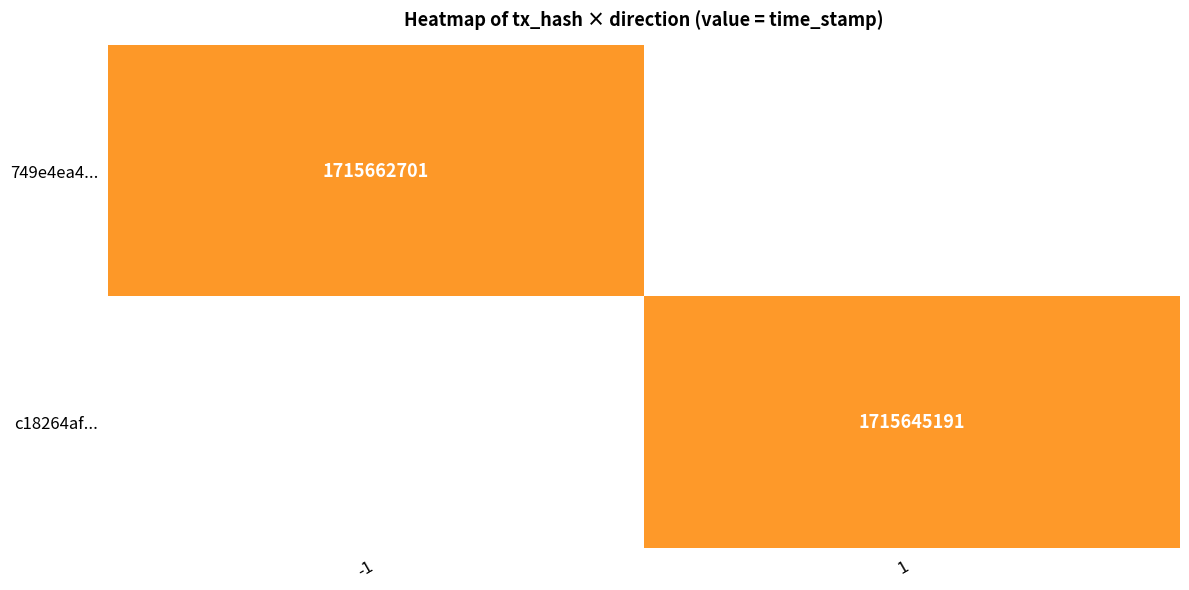

The value of c18264af... at 1 is 346482995.6. True or false?

False